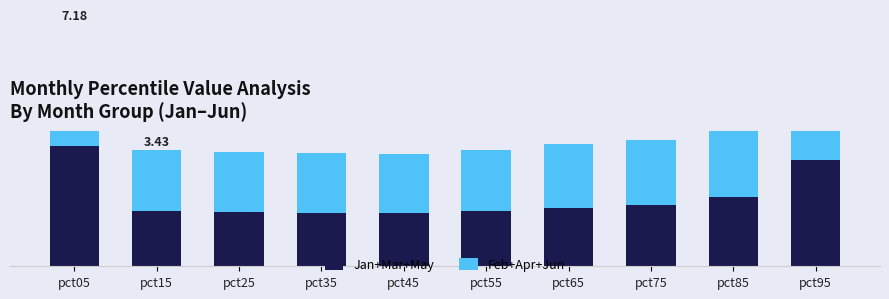

What is the difference between the highest and lowest values at pct65?

0.2